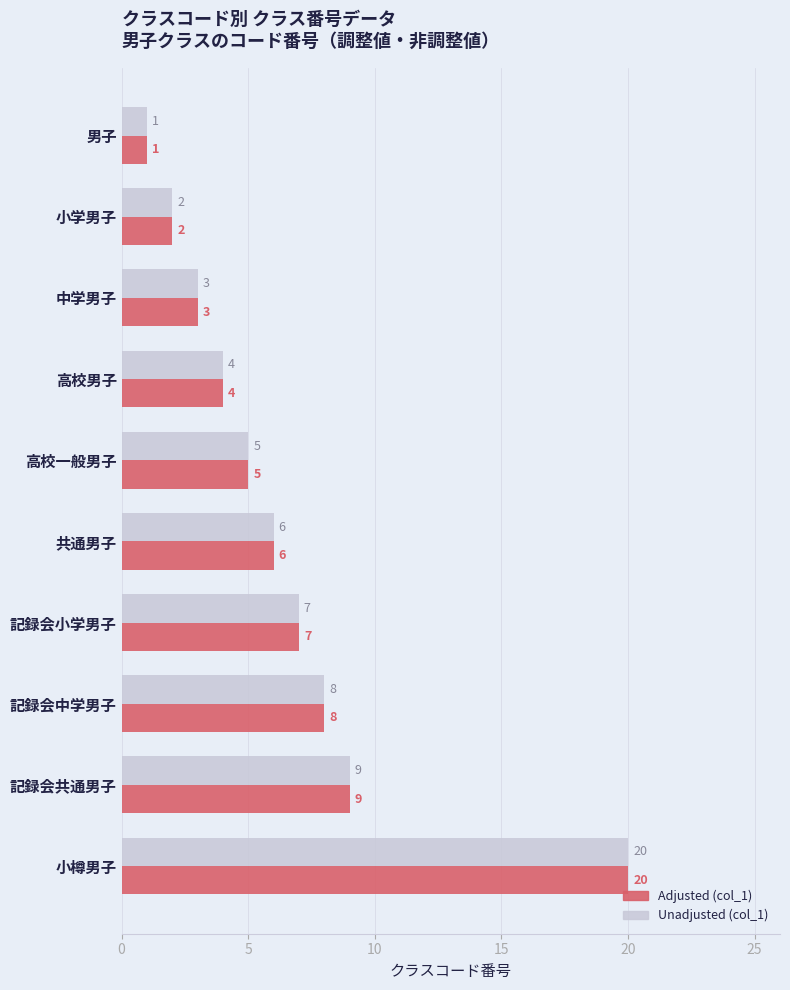

Is it true that Unadjusted (col_1) equals 6 at 共通男子?

True